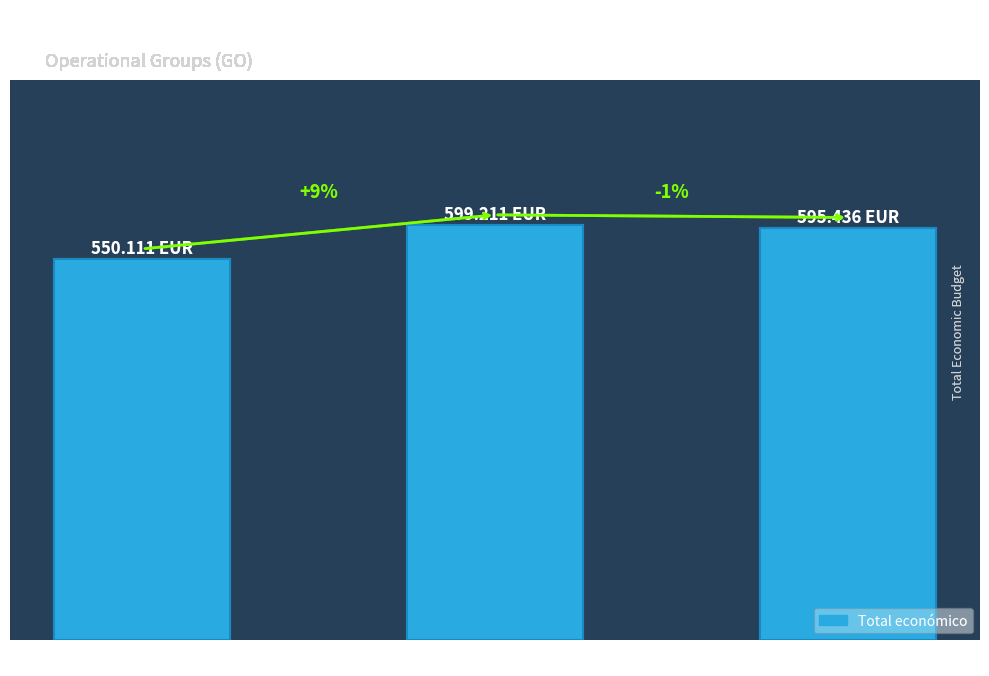

Does the chart contain any negative values?

No